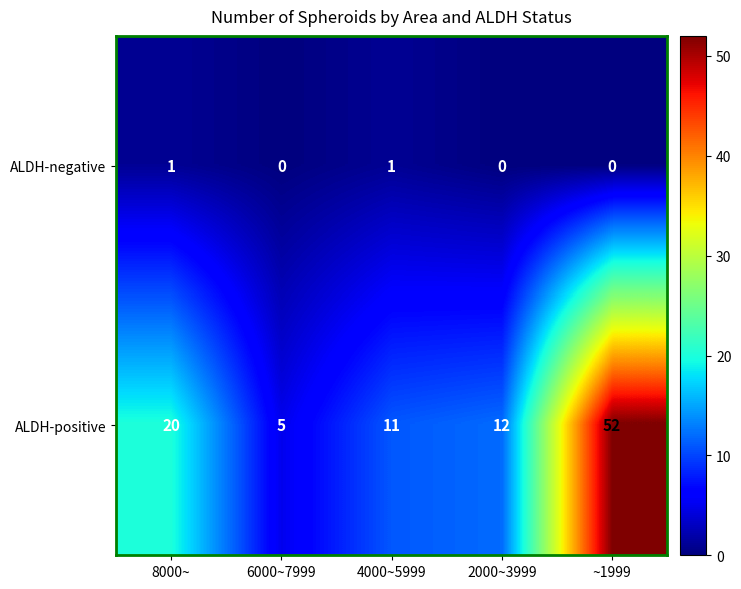

At which label does ALDH-positive reach its peak?

~1999